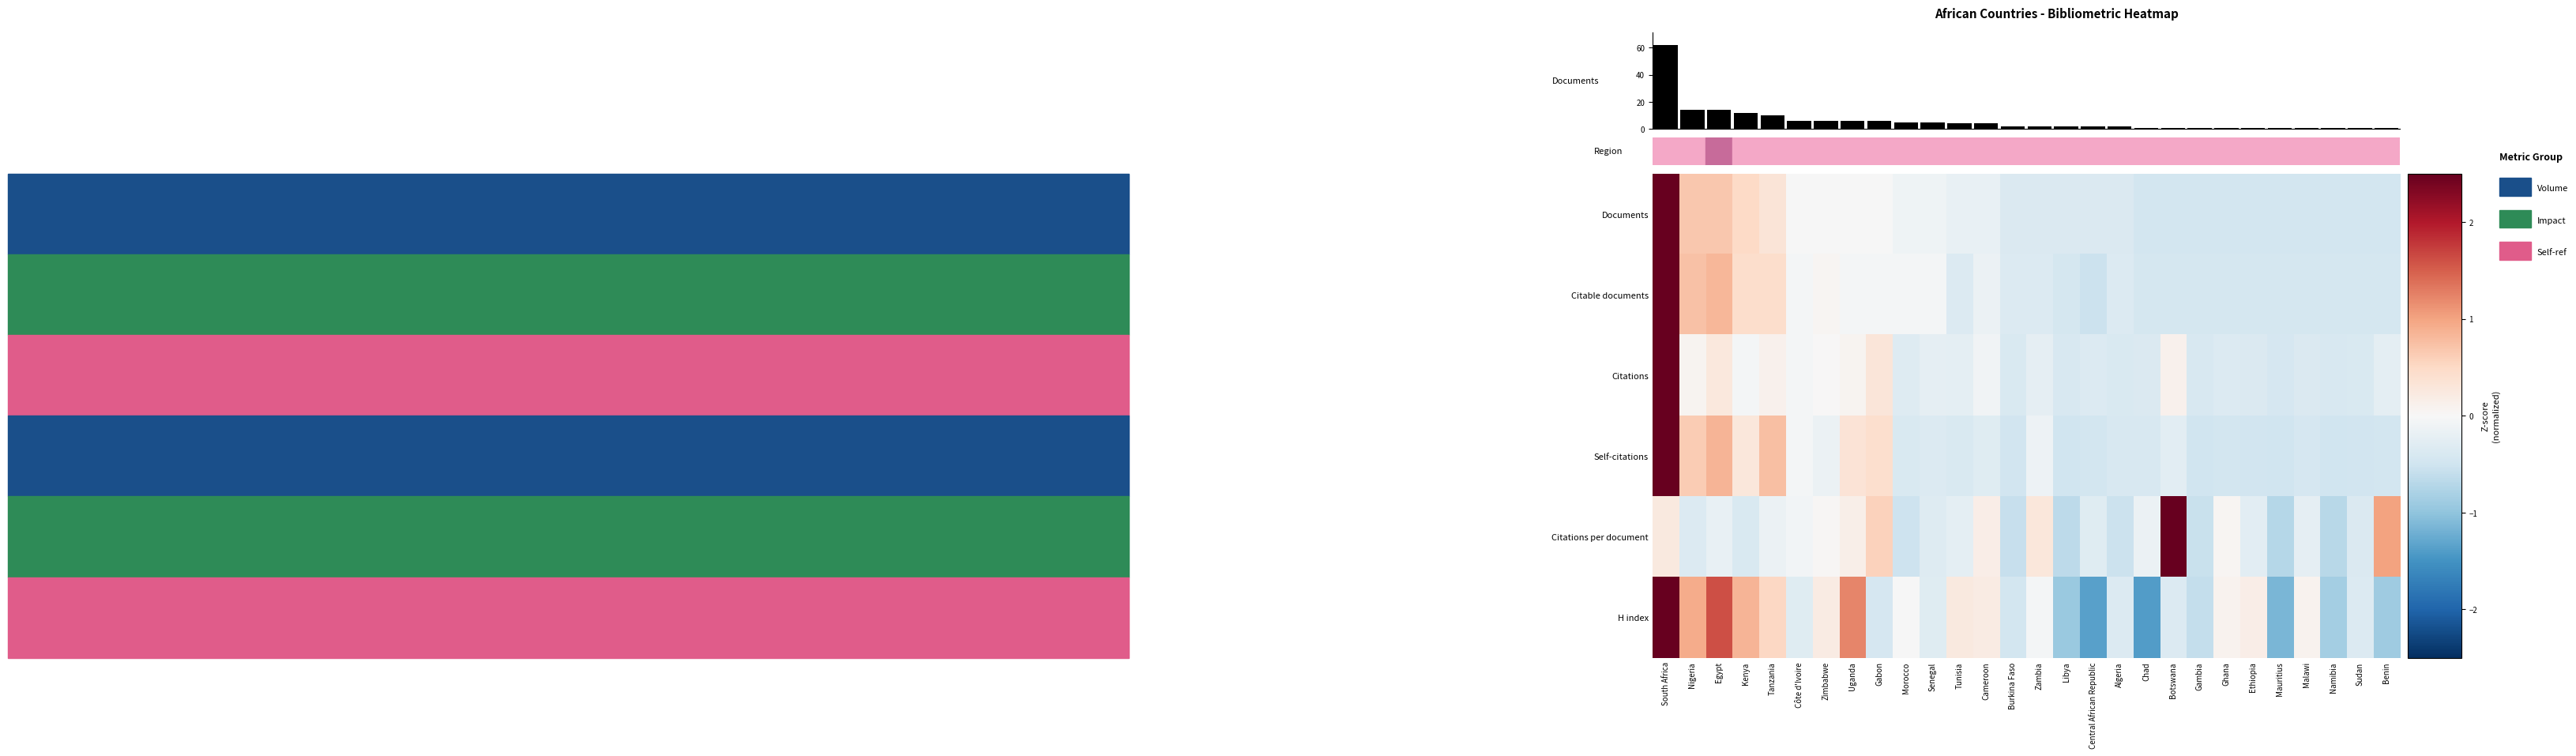

Which has a higher value, Libya or Algeria?

Libya